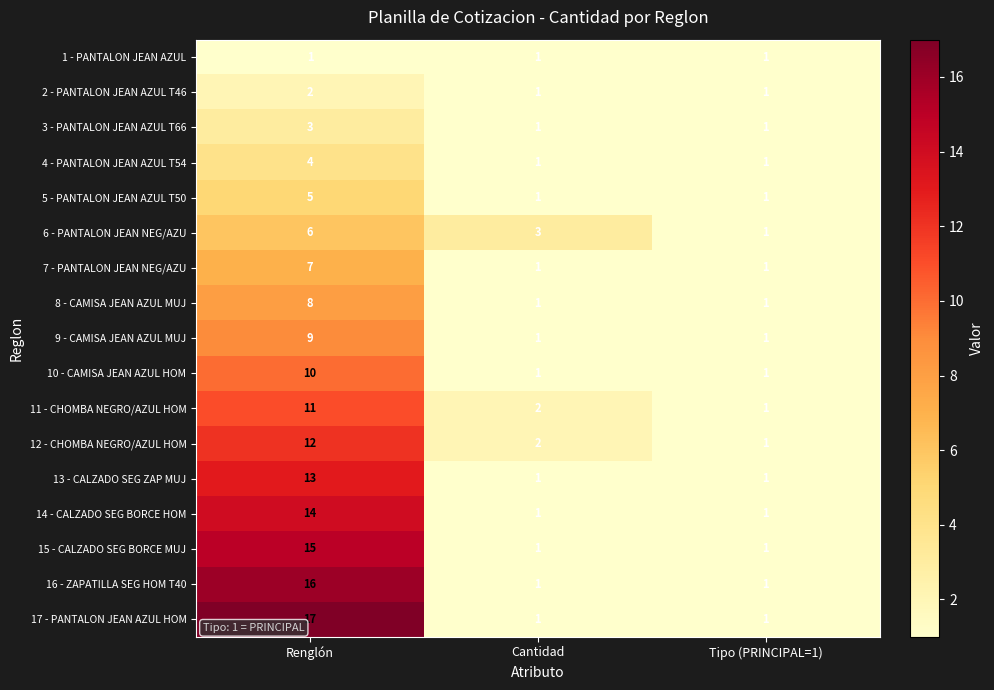

What is the total value across all series at Tipo (PRINCIPAL=1)?

17